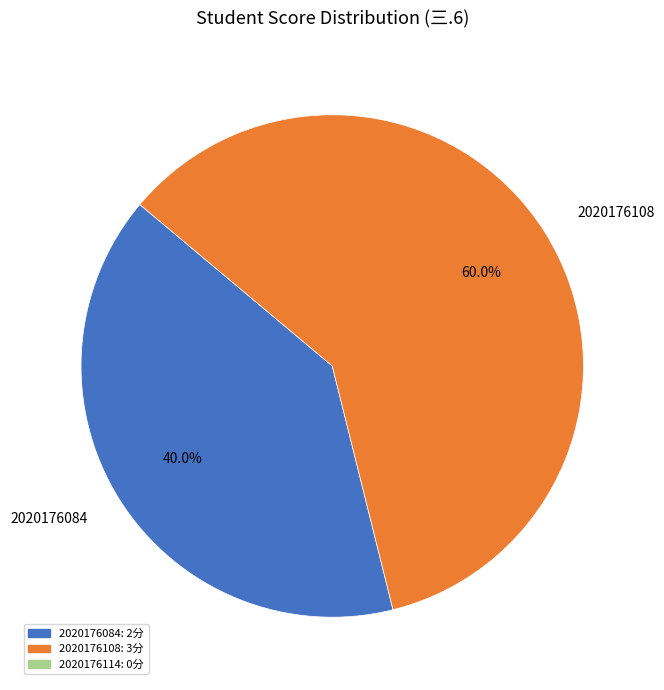

What is the largest slice in the pie chart?

2020176108